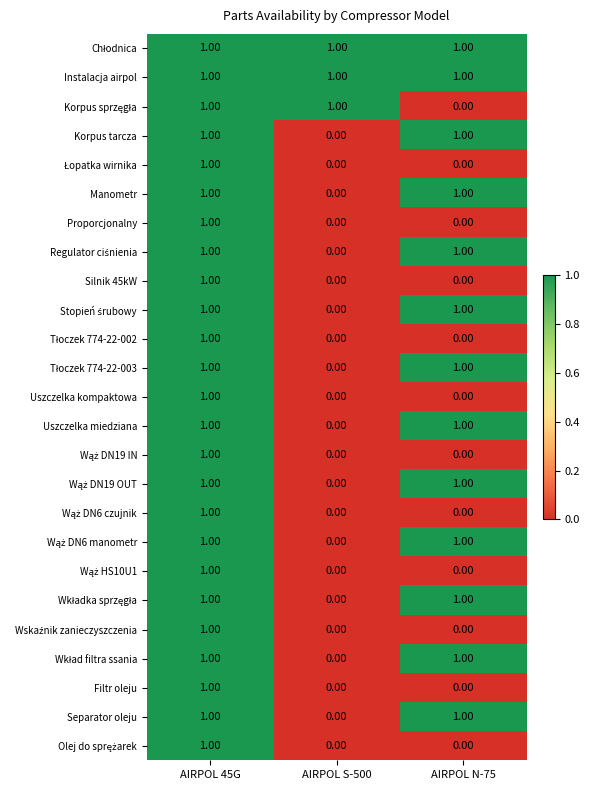

What is the total value across all series at AIRPOL S-500?

3